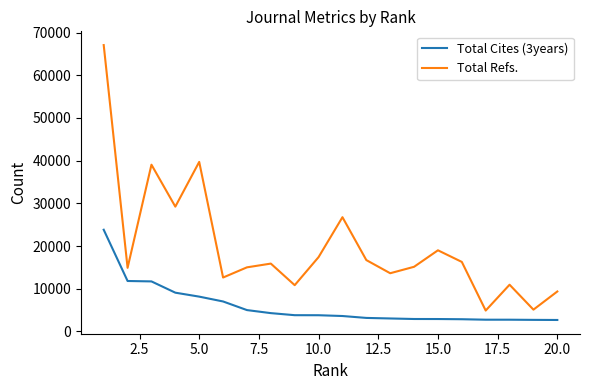

True or false: Total Refs. and Total Cites (3years) intersect in this chart.

False